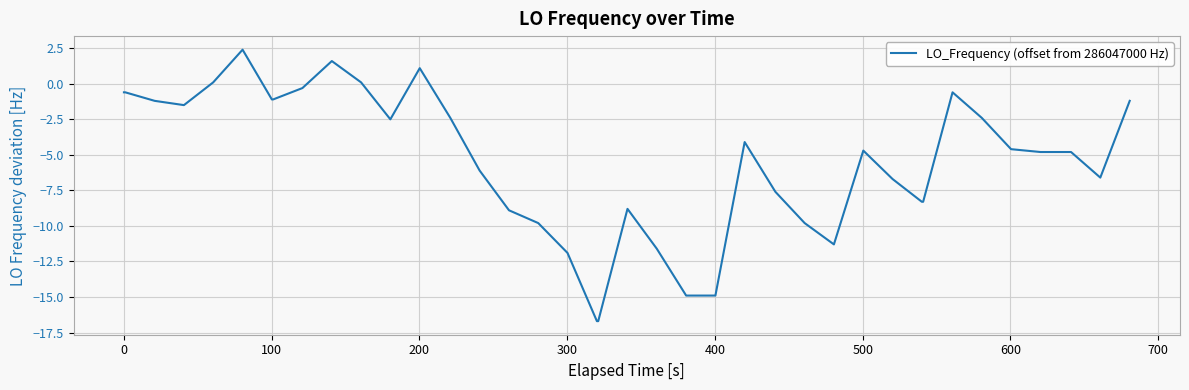

What is the difference between the maximum and minimum values?

19.1